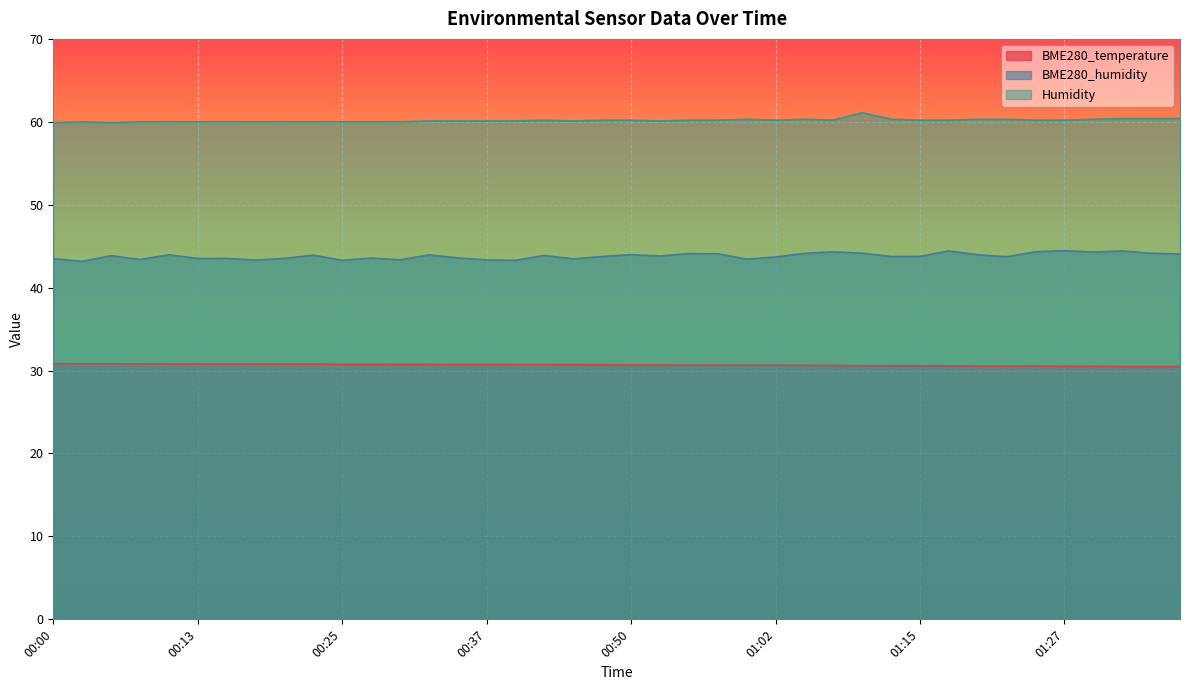

At 01:17, list the series in order from smallest to largest.

BME280_temperature, BME280_humidity, Humidity